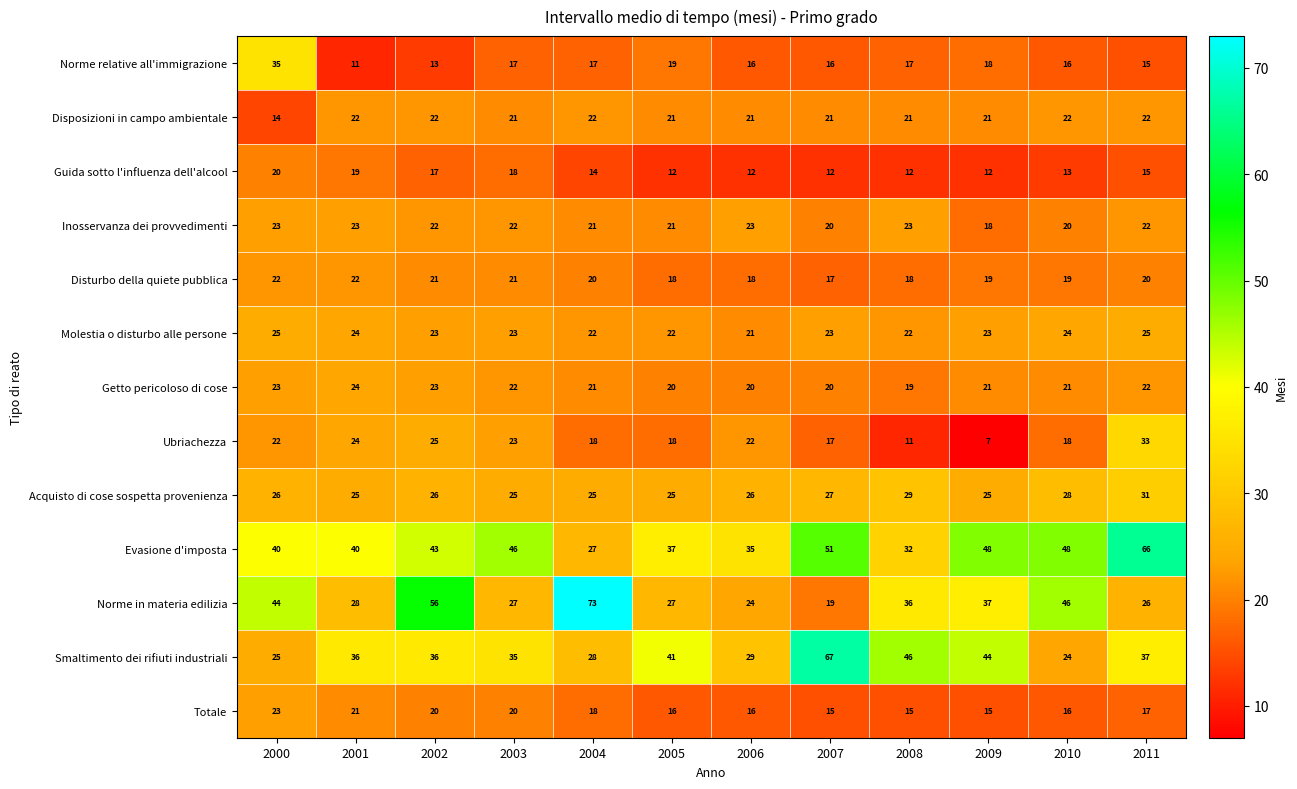

How many values in the Smaltimento dei rifiuti industriali series are below 36?

5